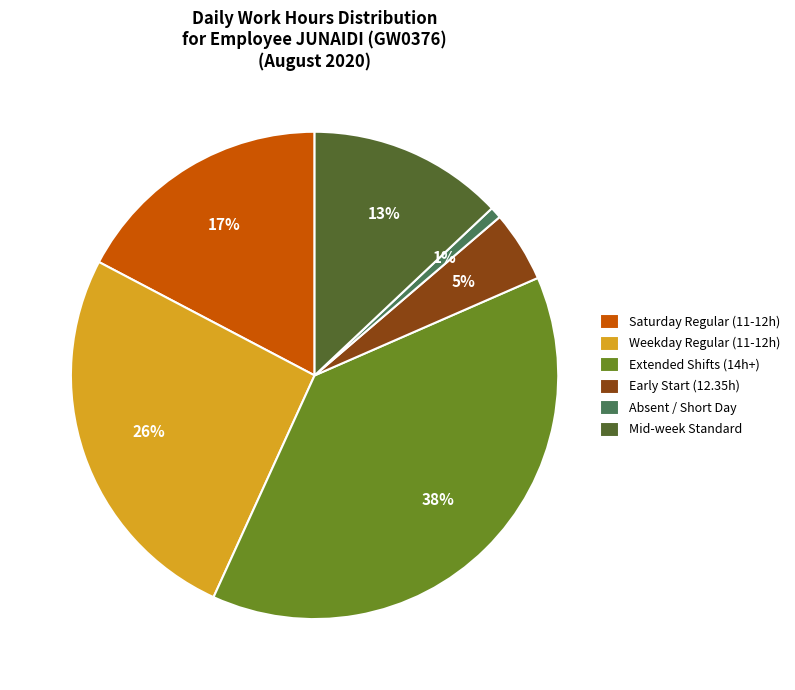

To the nearest percent, what percentage of the pie is Saturday Regular (11-12h)?

17%